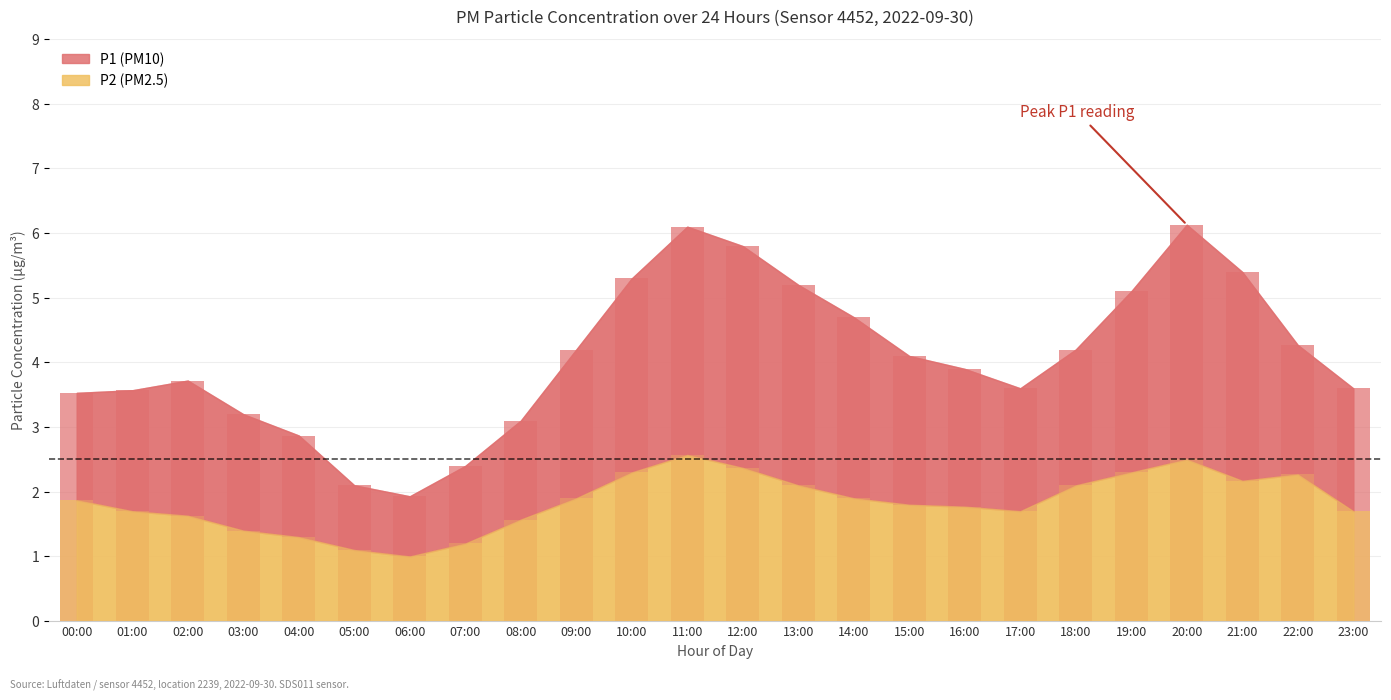

True or false: P1 has a value of 1.3 at 09:00.

False